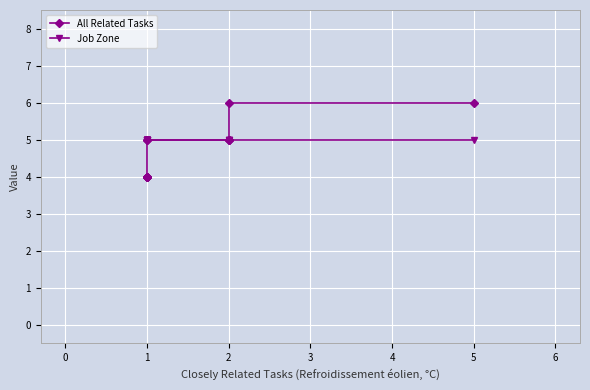

Which series has the largest range (max minus min)?

All Related Tasks